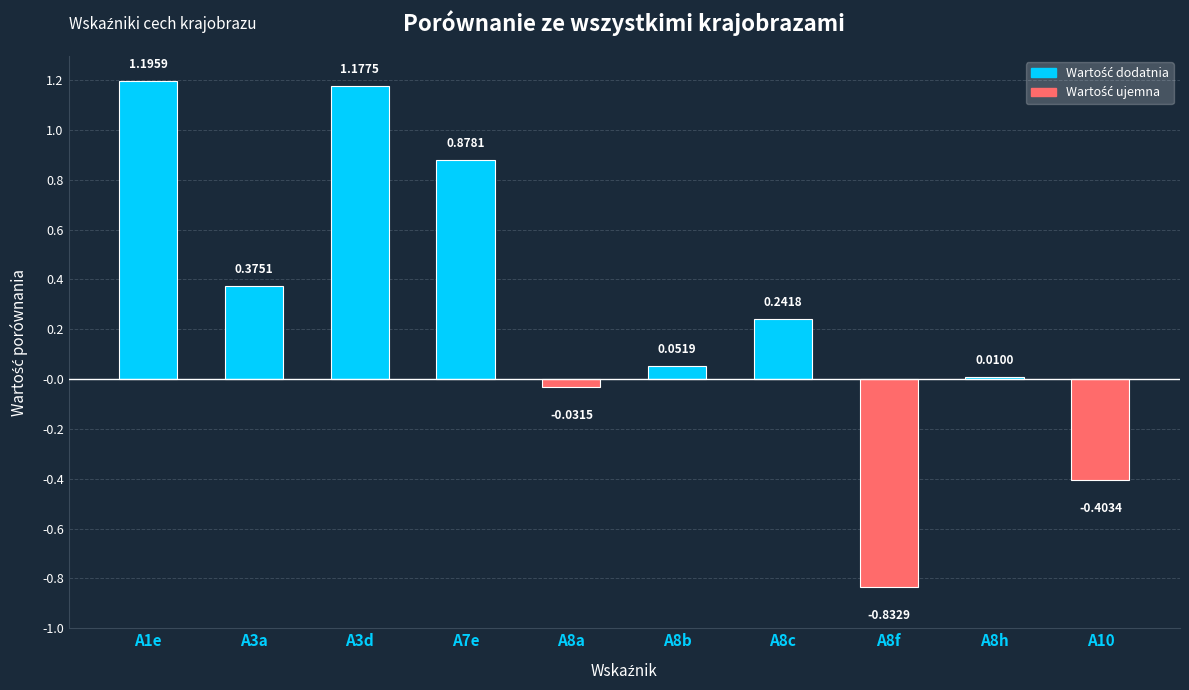

List the labels in order of value, largest first.

A1e, A3d, A7e, A3a, A8c, A8b, A8h, A8a, A10, A8f